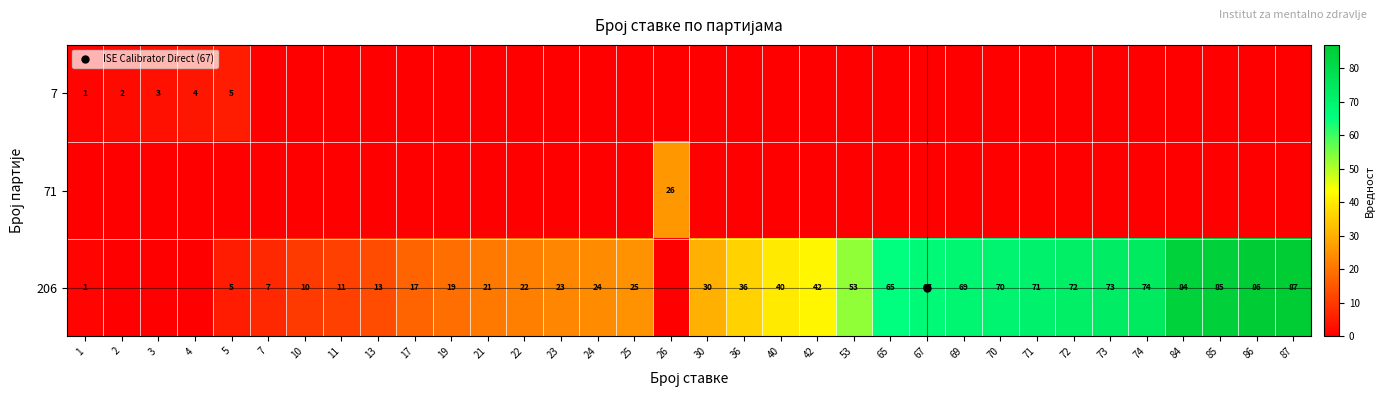

How many values in the 206 series exceed 30?

16